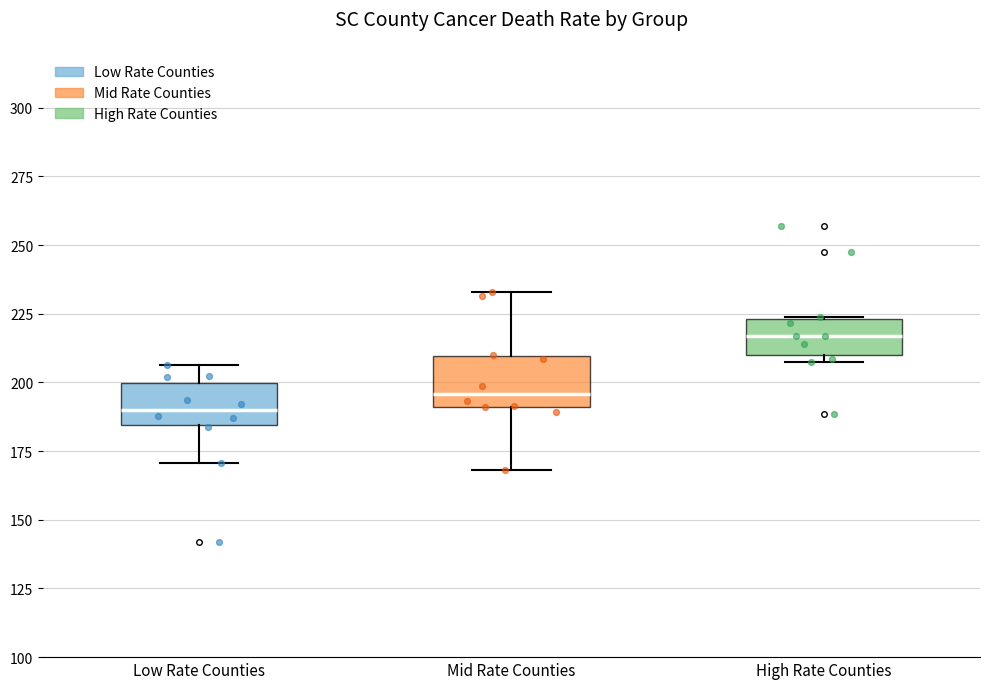

Reading left to right, read every box against the y-axis: the position of its median line, the range the box covers, and the ends of its whiskers. The values are not printed on the chart, so give them approximately, as read against the axis.

Low Rate Counties: median 190, box 185 to 200, whiskers 170 to 205
Mid Rate Counties: median 195, box 190 to 210, whiskers 170 to 235
High Rate Counties: median 215, box 210 to 225, whiskers 210 (just below the box's lower edge) to 225